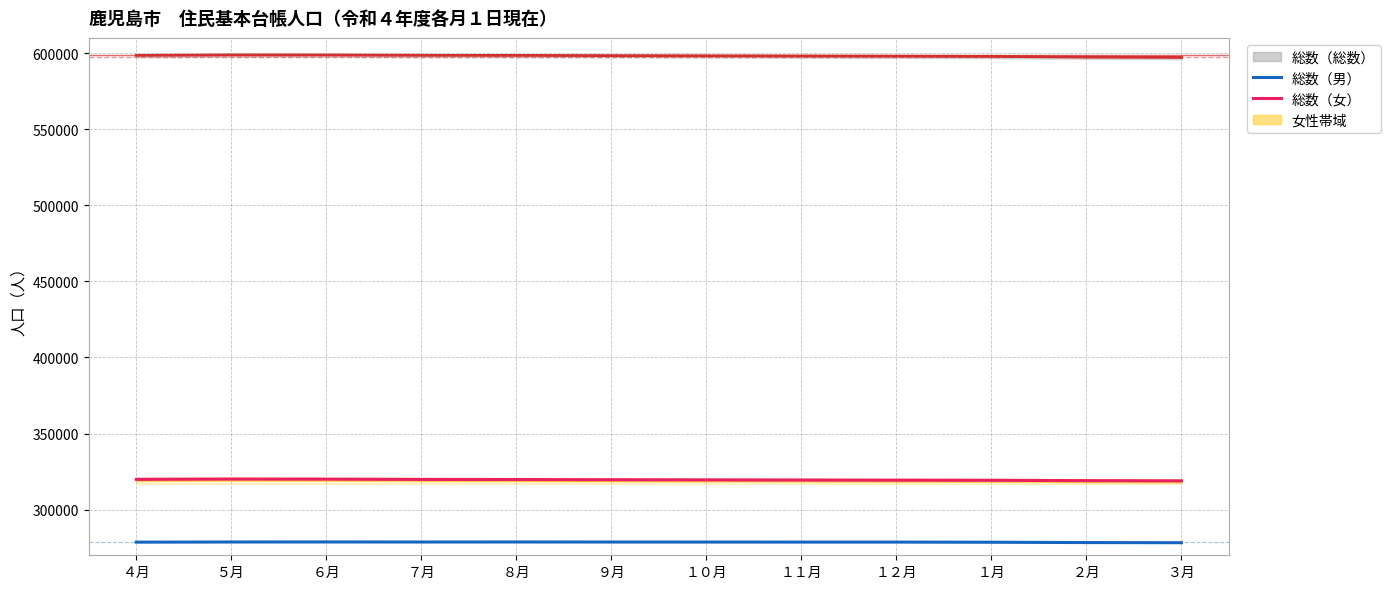

What is the difference between the maximum and minimum values in the 総数（男） series?

498